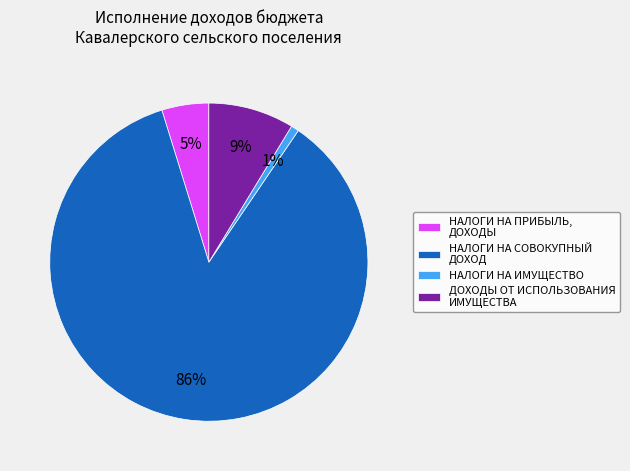

What percentage is the НАЛОГИ НА ПРИБЫЛЬ, ДОХОДЫ slice, to the nearest percent?

5%